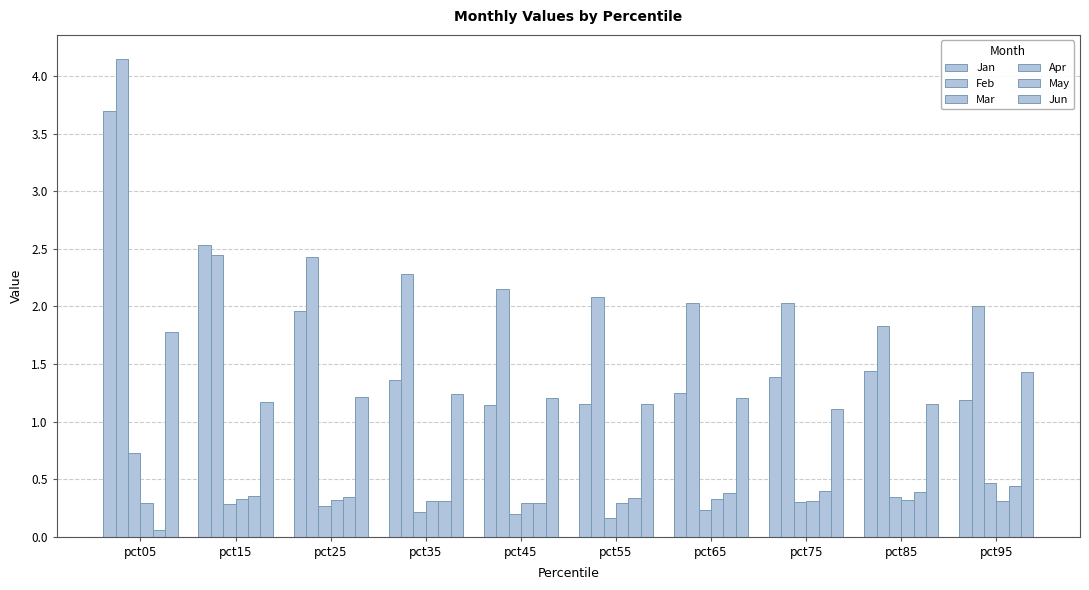

The May series shows 0.4 at pct75. True or false?

True